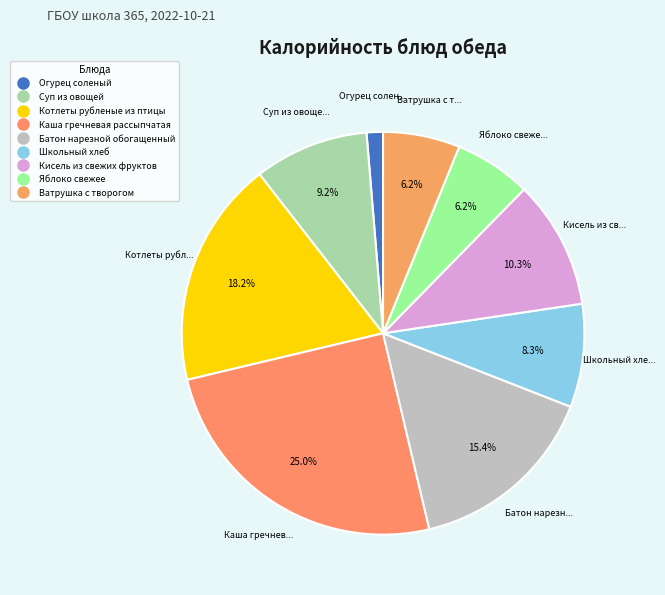

To the nearest percent, what is the difference between the largest and smallest slice percentages?

24%